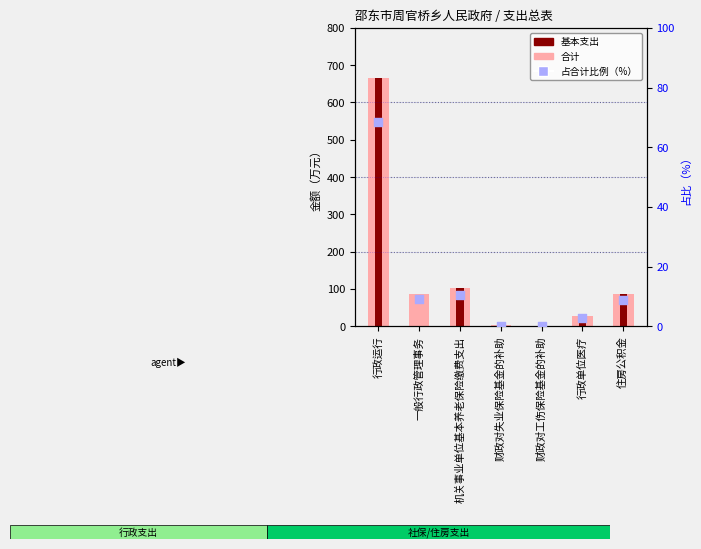

Which series has the largest total across all categories?

合计